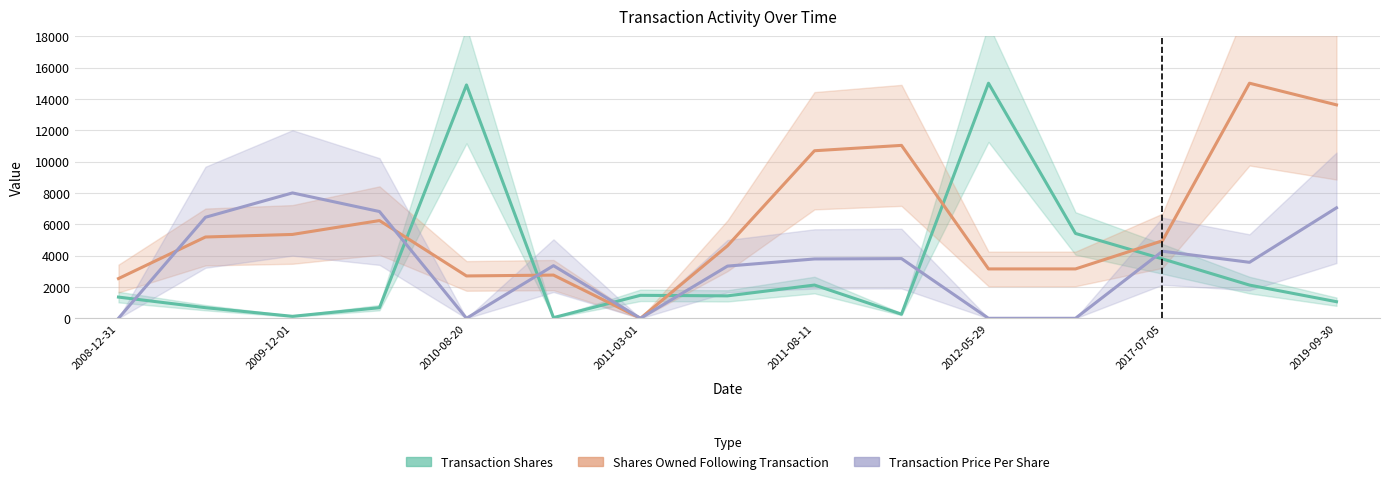

At how many categories does at least one series exceed 5007?

10